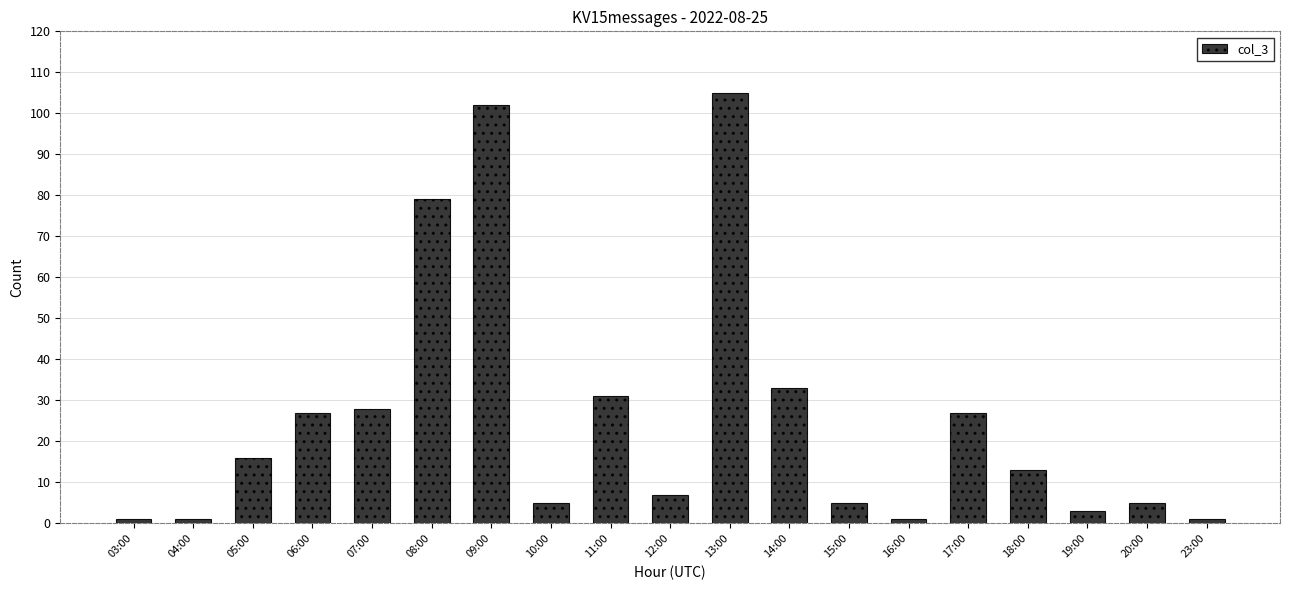

Which has a higher value, 12:00 or 09:00?

09:00